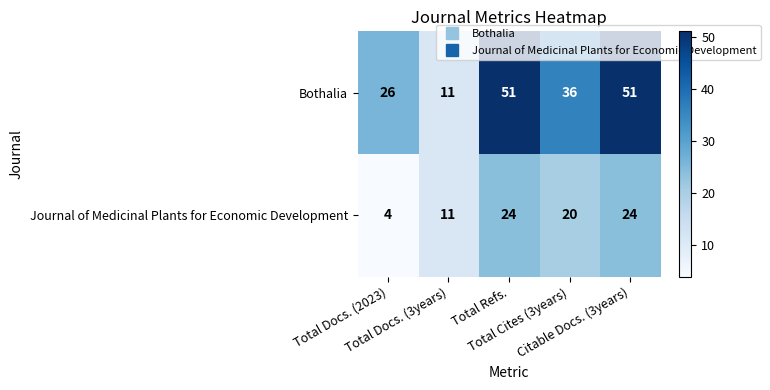

What is the minimum value shown in the chart?

4